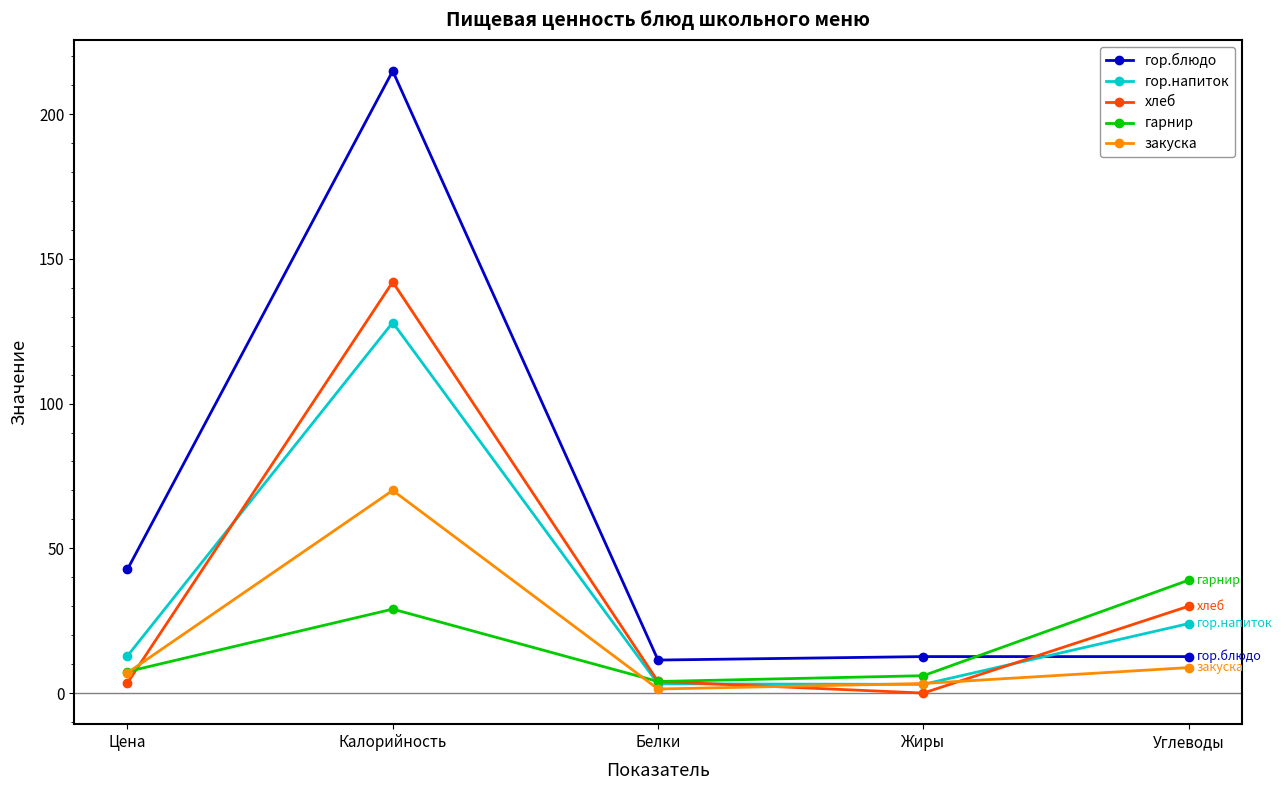

What is the sum of all закуска values?

90.5